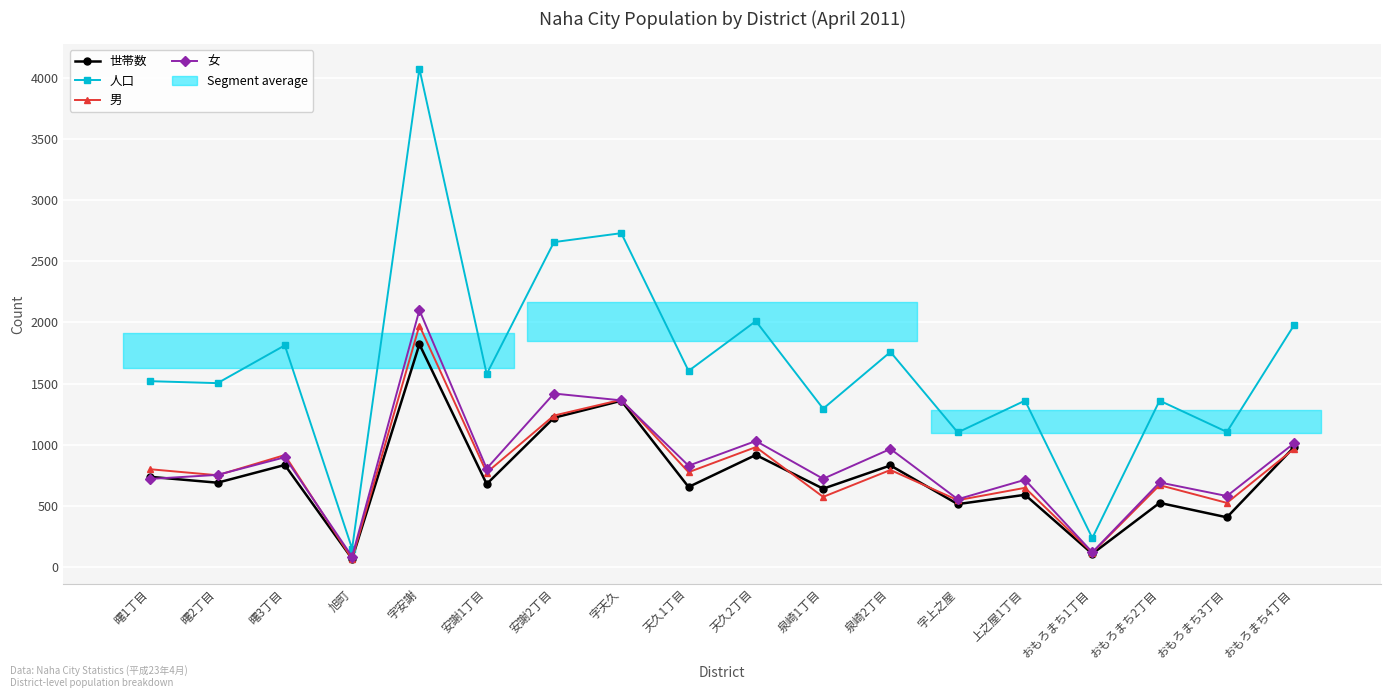

Where is the first local minimum for 女?

旭町